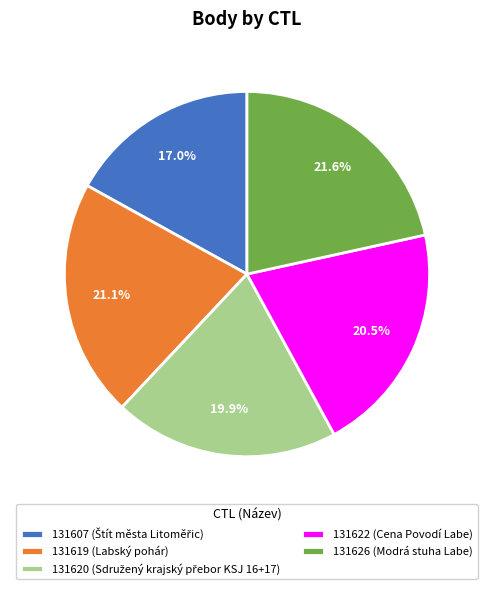

How much of the chart is everything except 131607?

83.0%